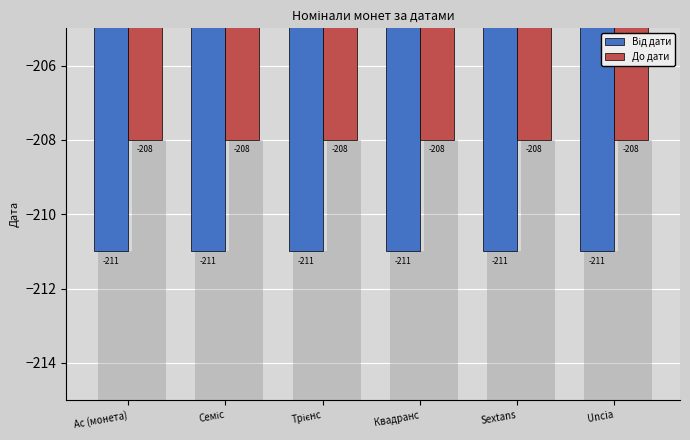

Which category has the lowest value across all series?

Ас (монета)